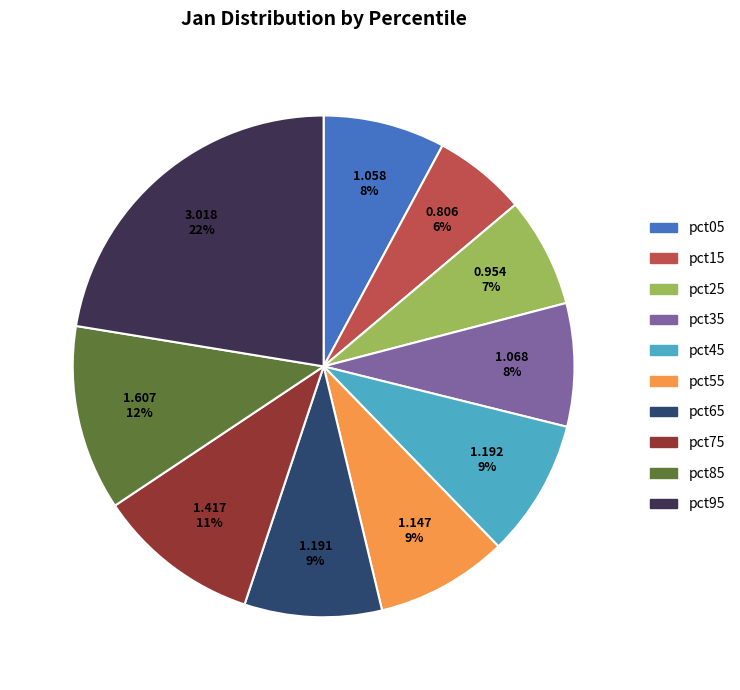

Do pct05 and pct75 together represent more than half of the pie?

No